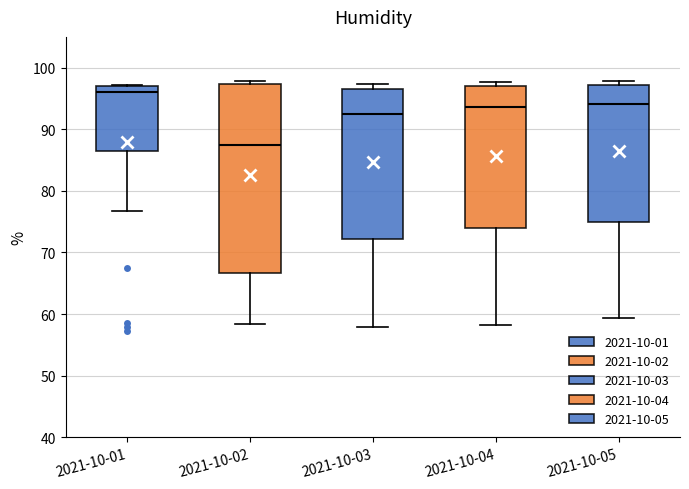

Reading left to right, read every box against the y-axis: the position of its median line, the range the box covers, and the ends of its whiskers. The values are not printed on the chart, so give them approximately, as read against the axis.

2021-10-01: median 96, box 86 to 97, whiskers 77 to 97
2021-10-02: median 87, box 67 to 97, whiskers 58 to 98
2021-10-03: median 93, box 72 to 97, whiskers 58 to 97 (just above the box's upper edge)
2021-10-04: median 94, box 74 to 97, whiskers 58 to 98
2021-10-05: median 94, box 75 to 97, whiskers 59 to 98